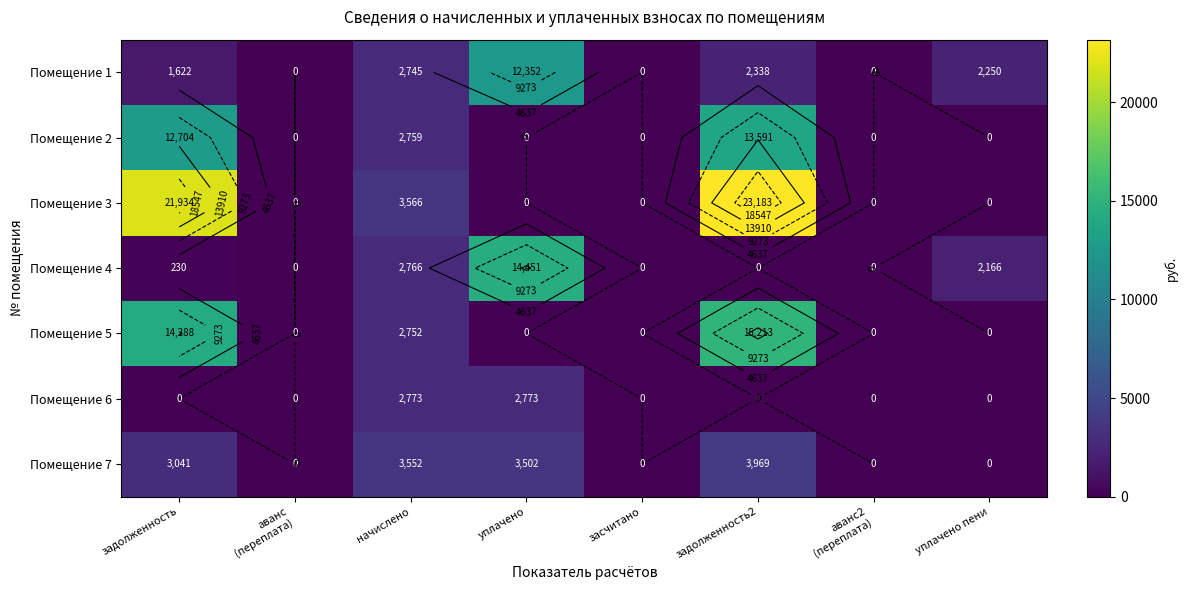

What is the average value of the Помещение 1 series?

2663.3